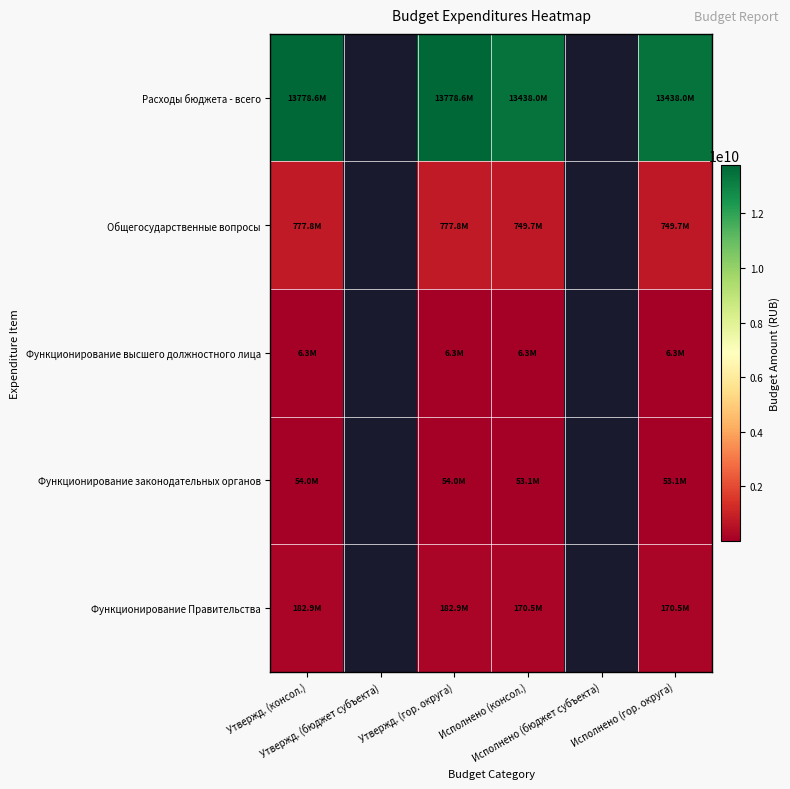

At which label is Функционирование законодательных органов closest to 53529275?

Исполнено (консол.)